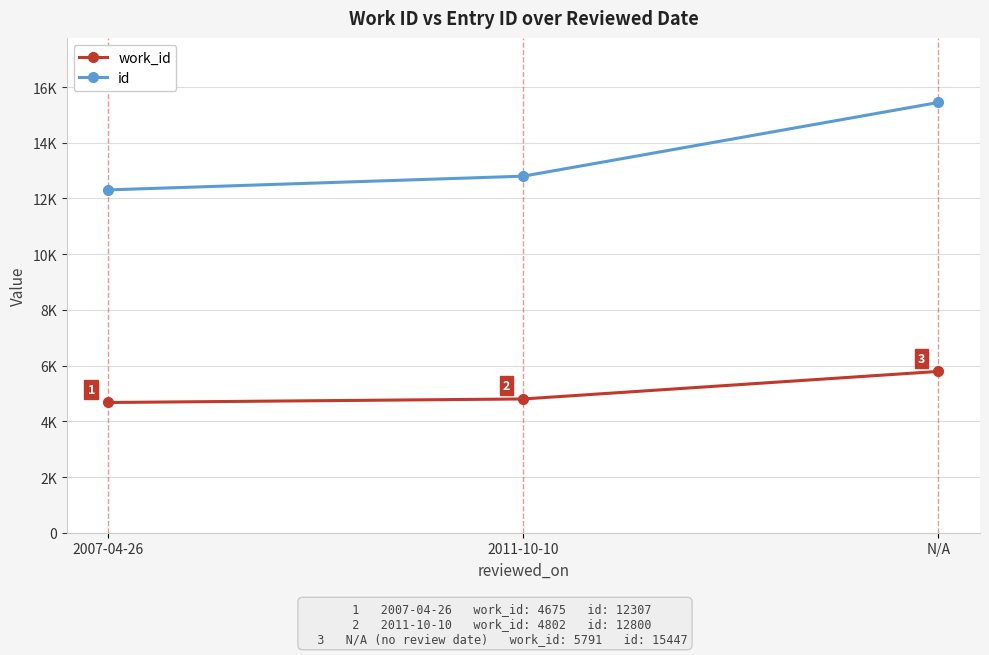

Is it true that id equals 12307 at 2007-04-26?

True